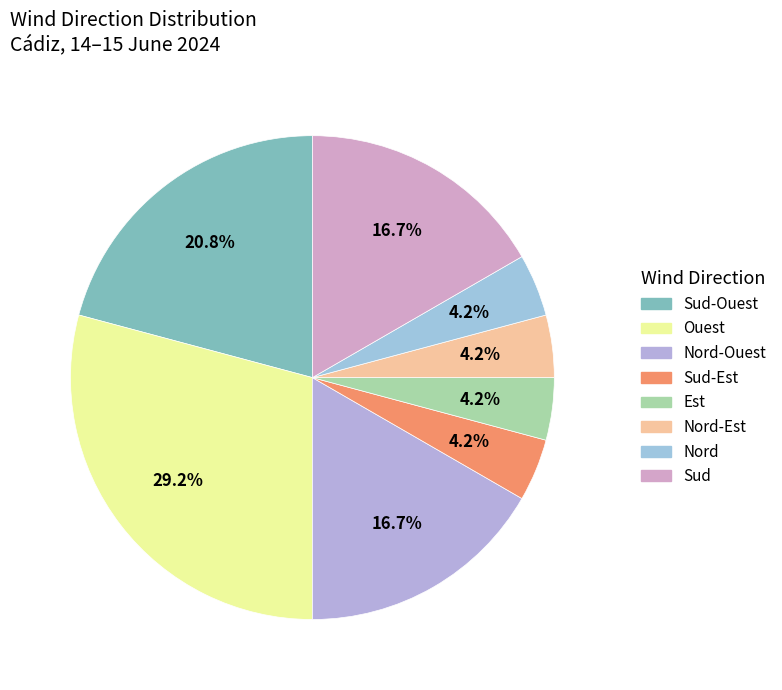

How many segments does this pie chart have?

8